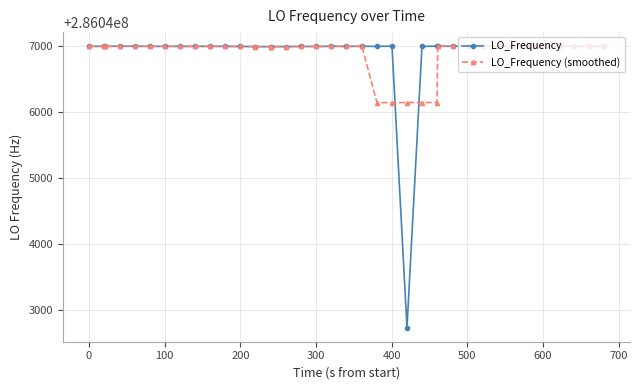

Which series has the widest spread of values?

LO_Frequency